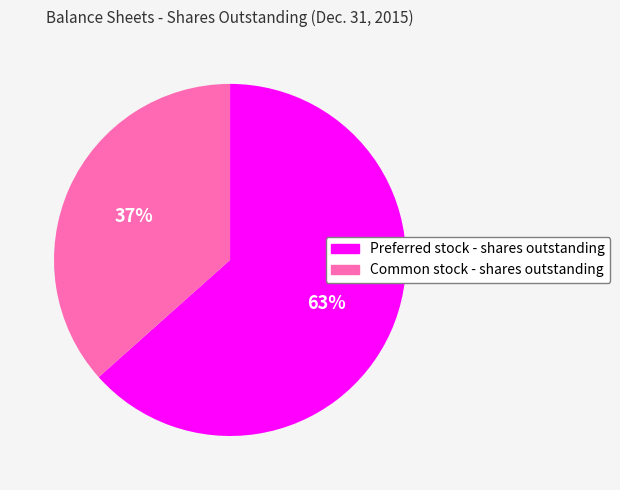

To the nearest percent, what is the average slice percentage?

50%